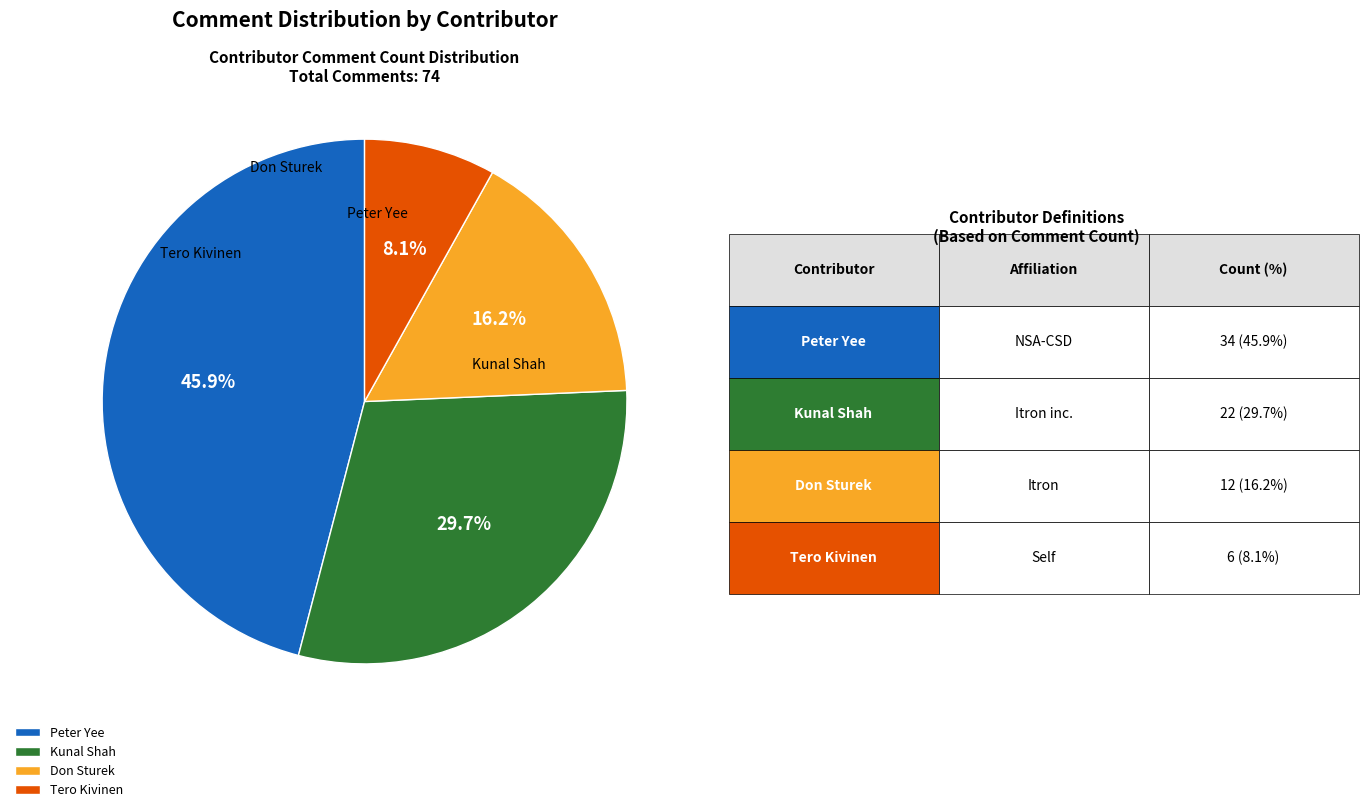

To the nearest percent, what is the combined percentage of Kunal Shah and Peter Yee?

76%